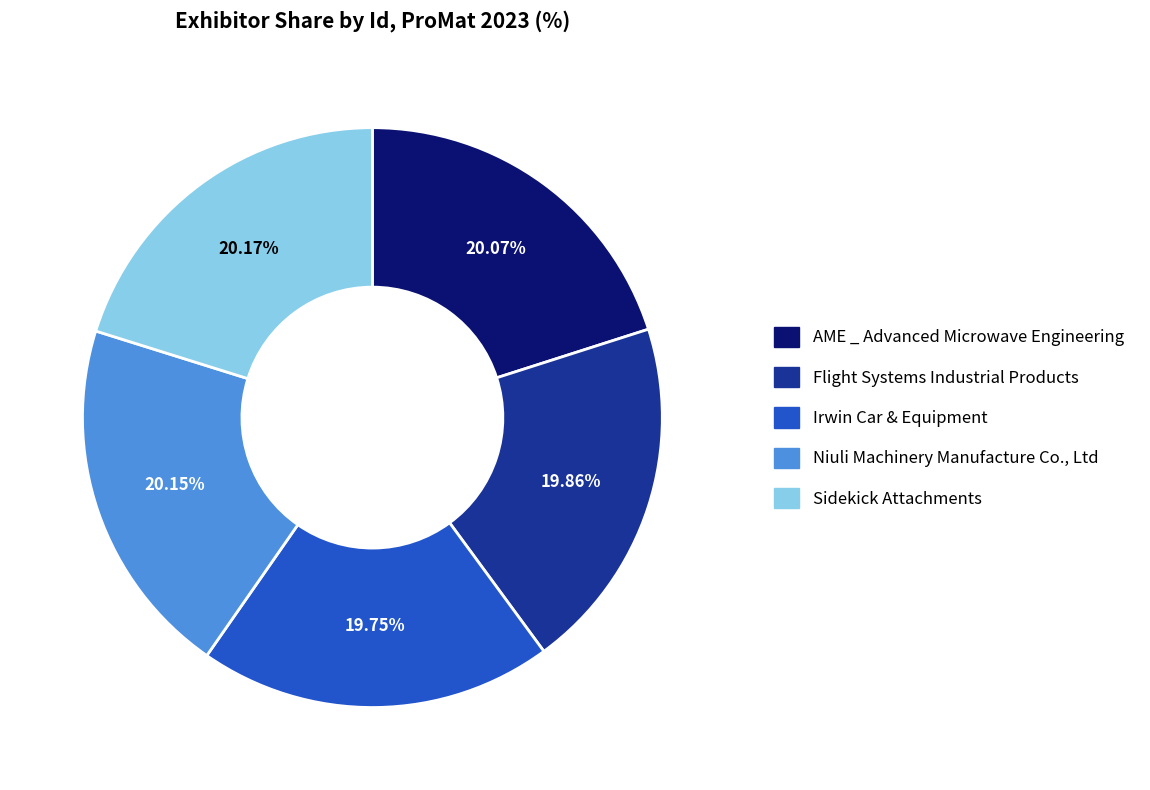

Rank the categories by value from highest to lowest.

Sidekick Attachments, Niuli Machinery Manufacture Co., Ltd, AME _ Advanced Microwave Engineering, Flight Systems Industrial Products, Irwin Car & Equipment